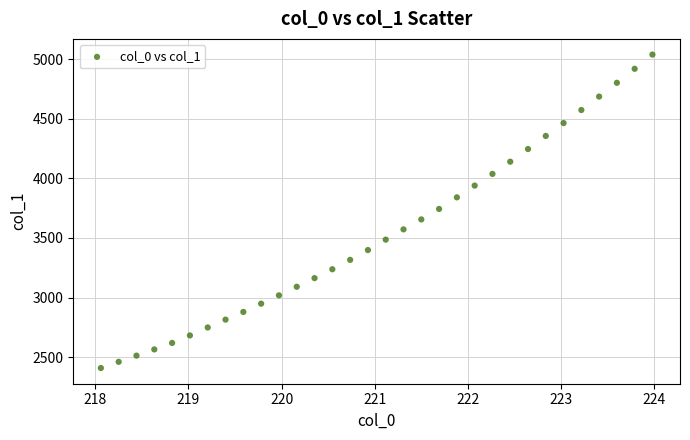

What is the range of X values (max minus min)?

5.9